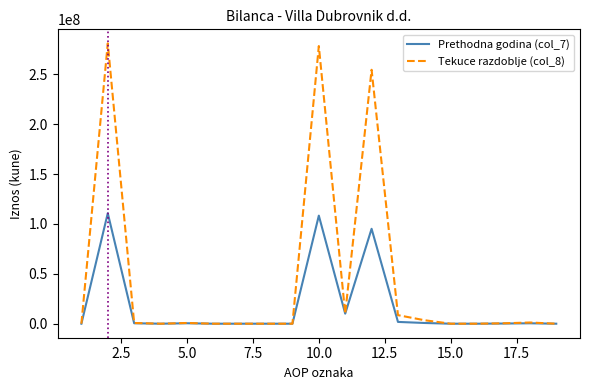

Which series has the largest total across all categories?

Tekuce razdoblje (col_8)